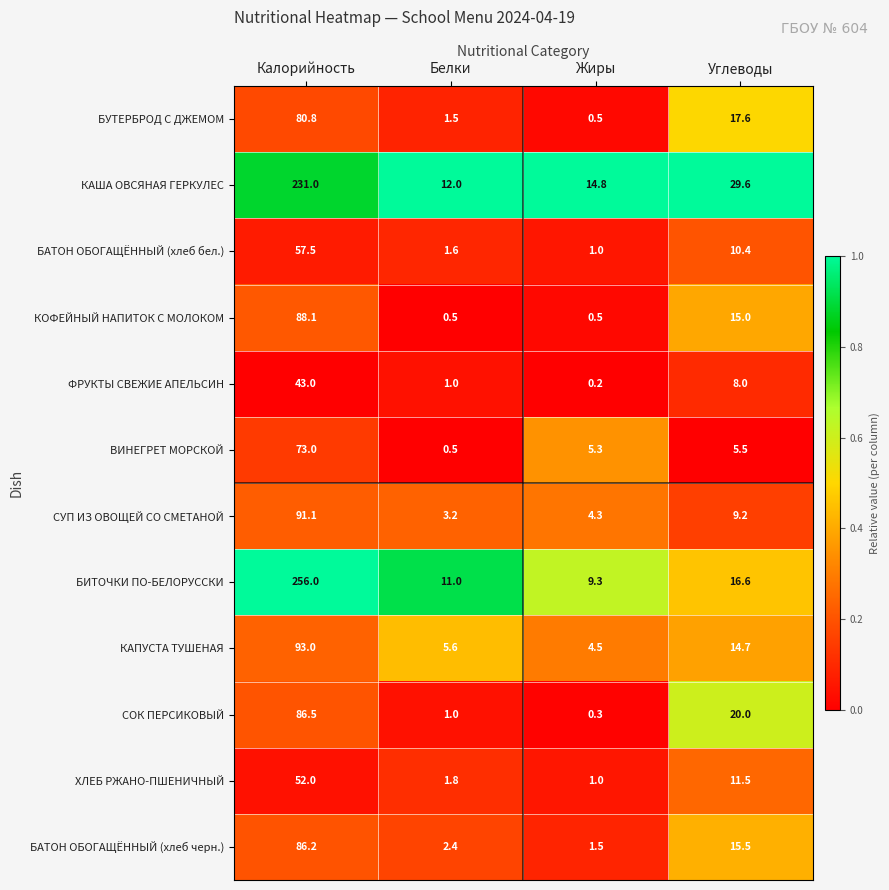

What is the sum of all БАТОН ОБОГАЩЁННЫЙ (хлеб черн.) values?

105.6